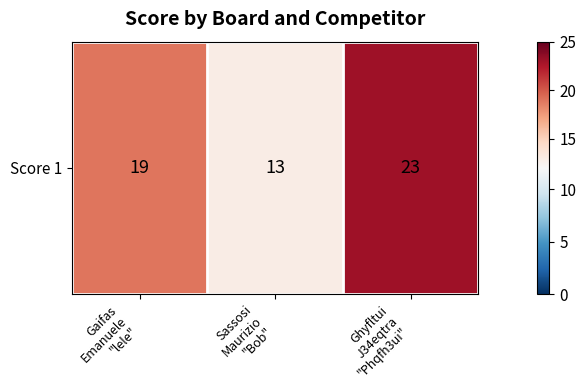

What is the difference between the values at Sassosi
Maurizio
"Bob" and Ghyfltui
J34eqtra
"Phqfh3ui"?

10